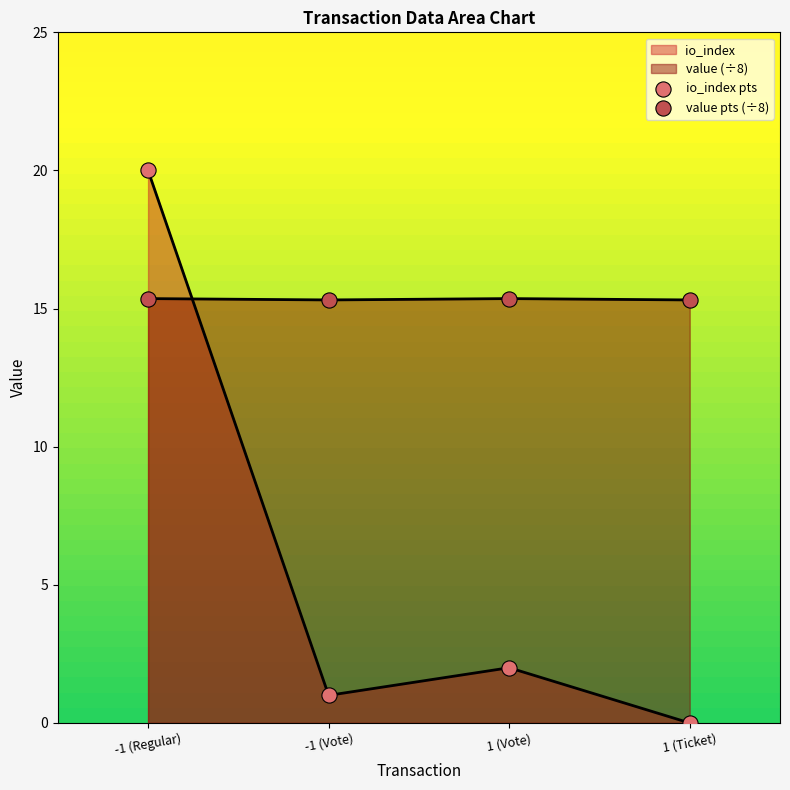

At how many categories does at least one series exceed 5?

4